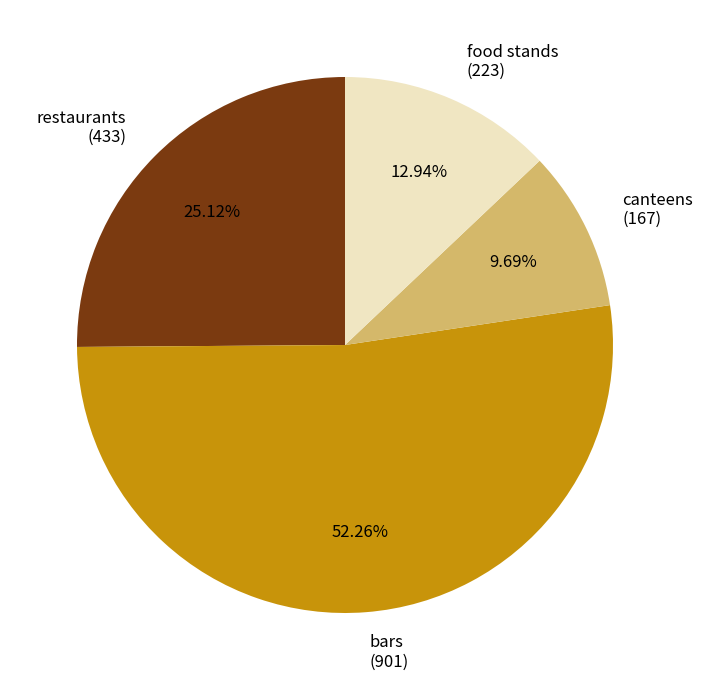

How many slices are in this pie chart?

4